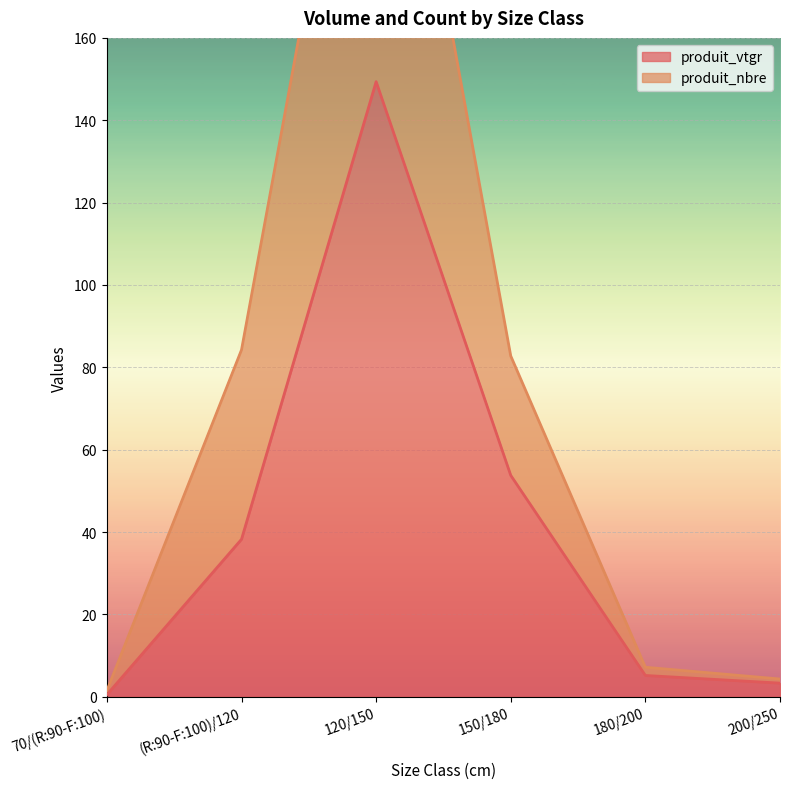

How many data points in produit_vtgr are less than 38?

3